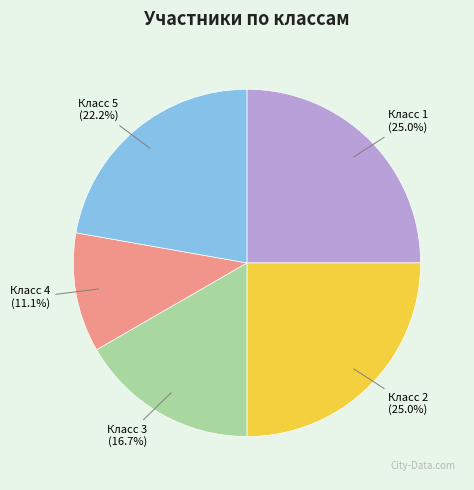

Which slice is the smallest?

Класс 4